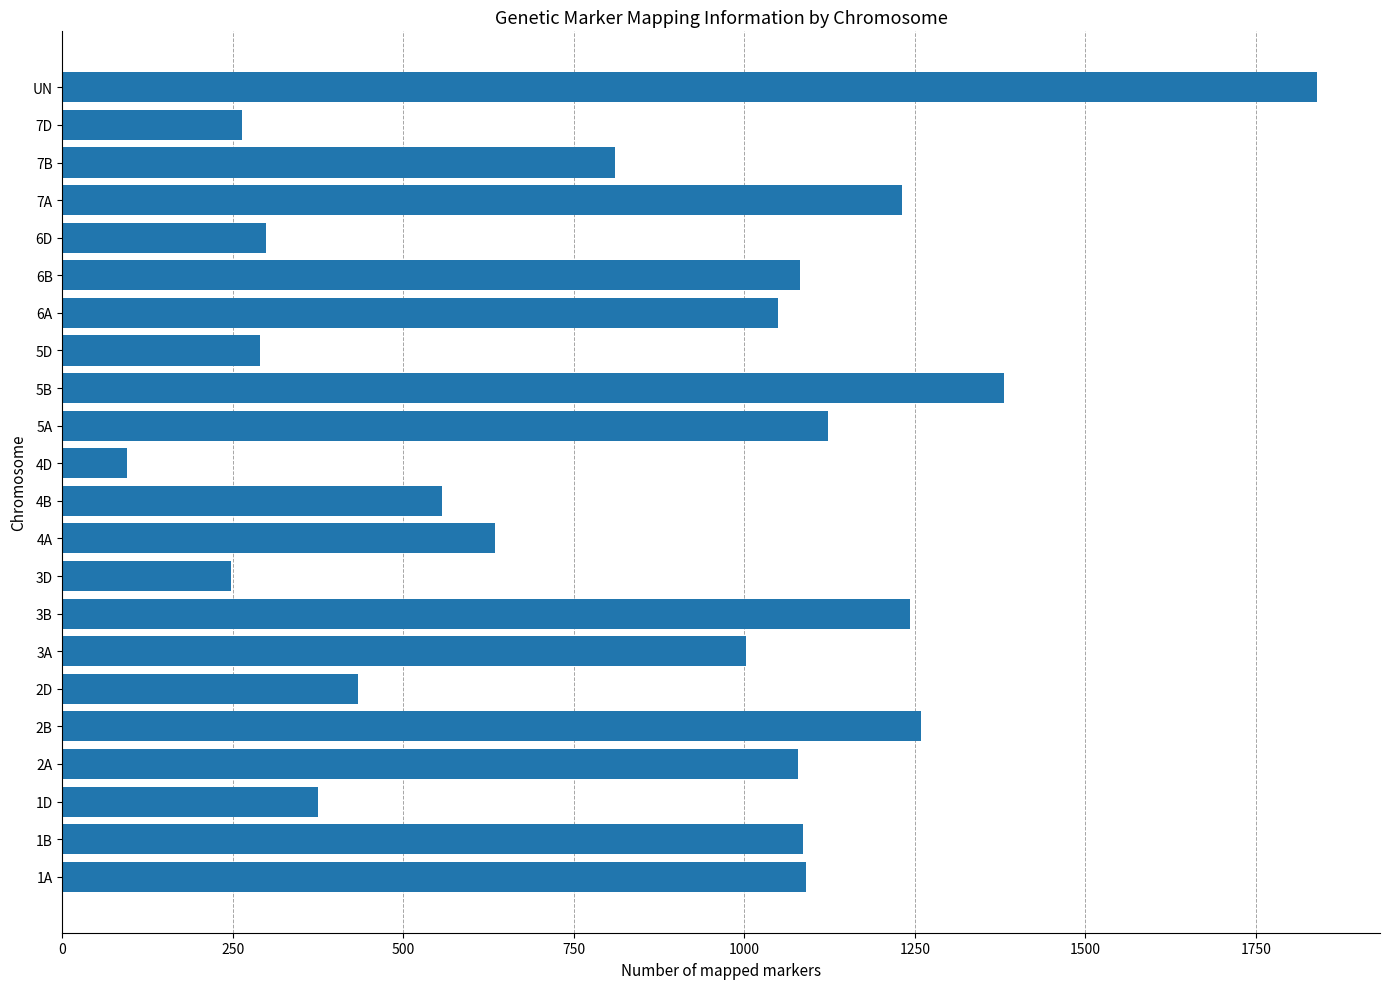

What is the greatest value displayed?

1840